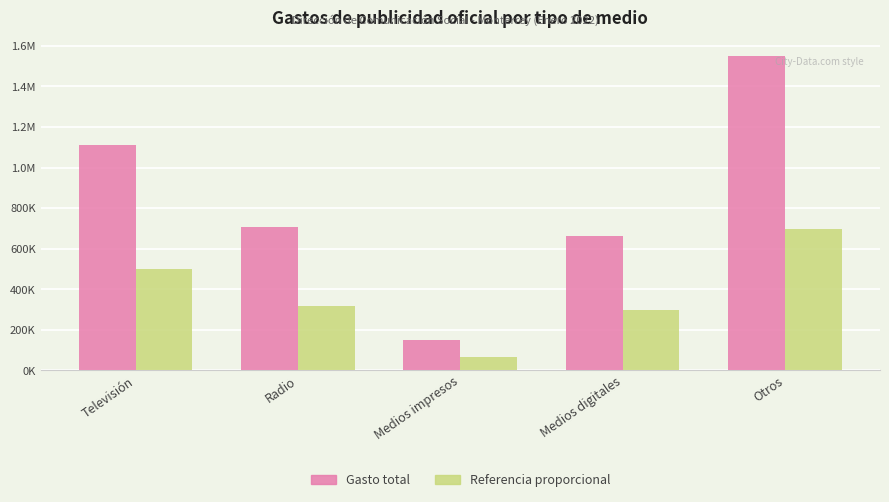

At Televisión, list the series in order from largest to smallest.

Gasto total, Referencia proporcional